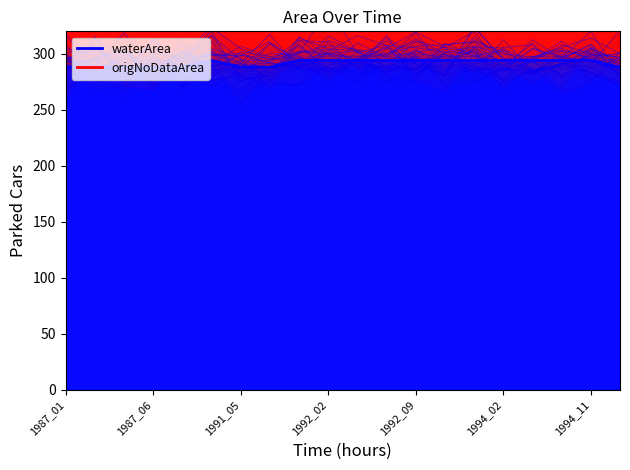

How many lines are shown in the chart?

2